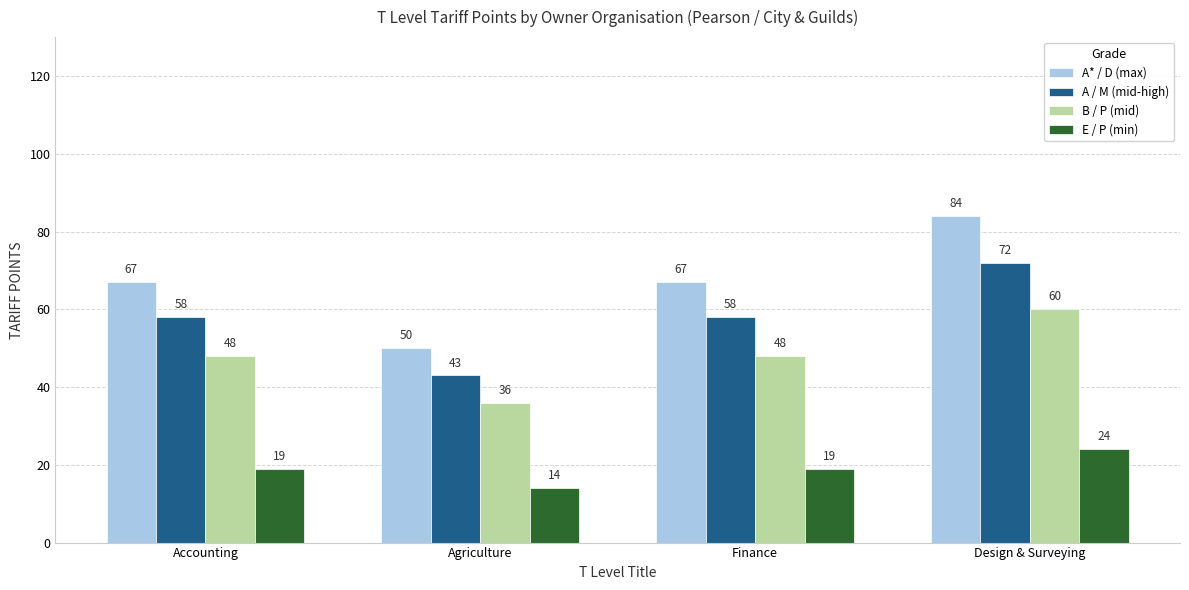

At Agriculture, list the series in order from largest to smallest.

A* / D (max), A / M (mid-high), B / P (mid), E / P (min)